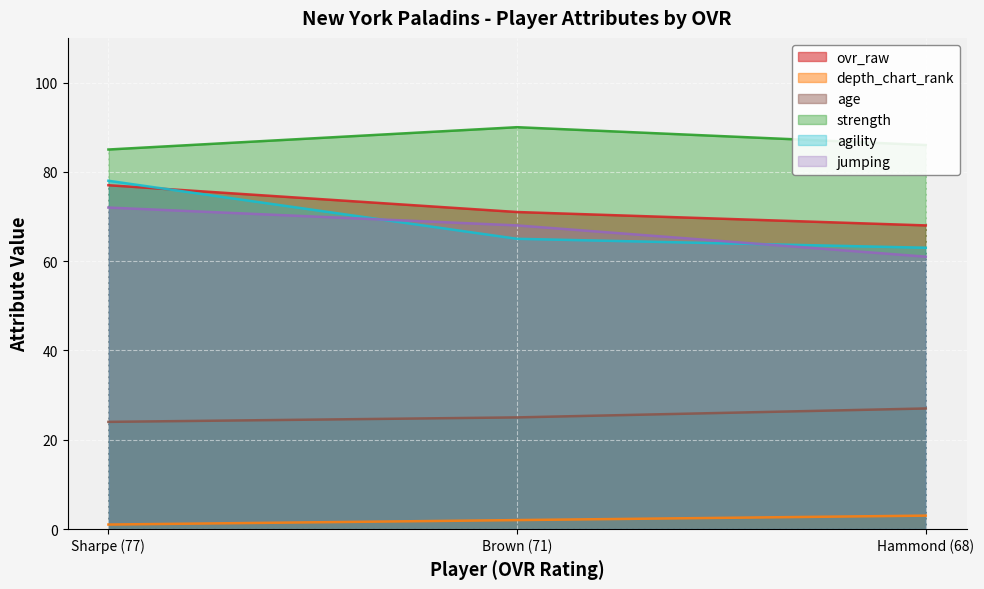

Reading left to right, transcribe all the data shown in this chart.

ovr_raw: 77	71	68
depth_chart_rank: 1	2	3
age: 24	25	27
strength: 85	90	86
agility: 78	65	63
jumping: 72	68	61